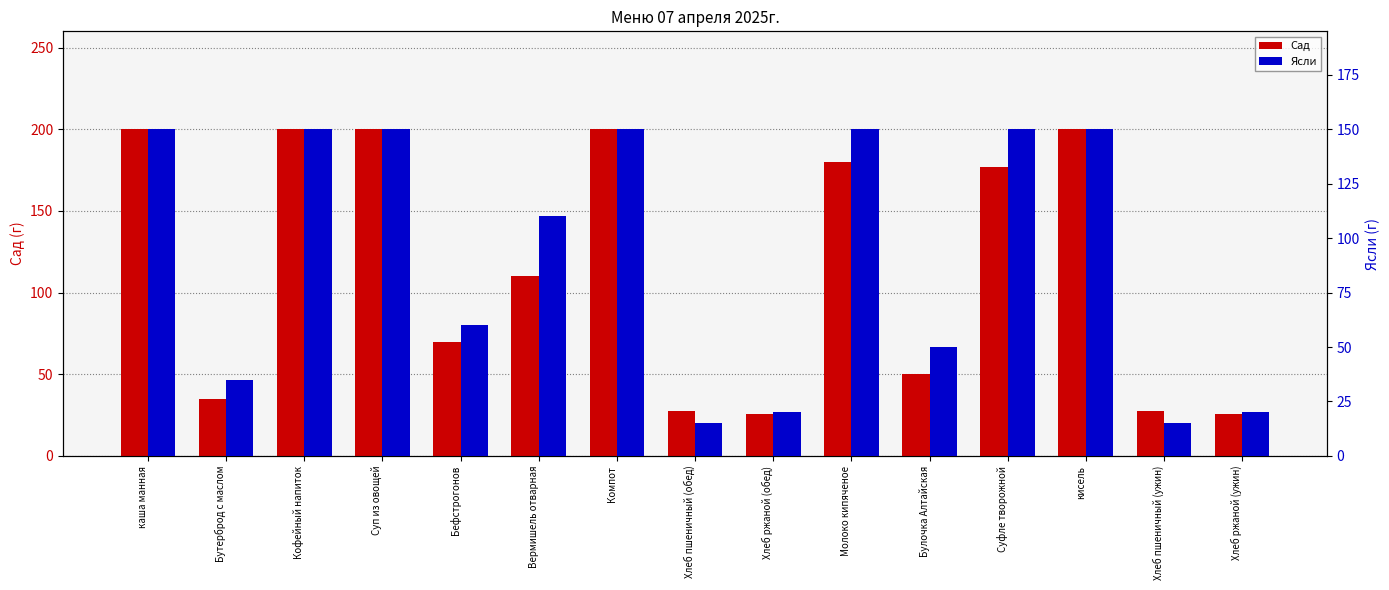

What is the difference between the second highest and second lowest values in the Сад series?

174.6